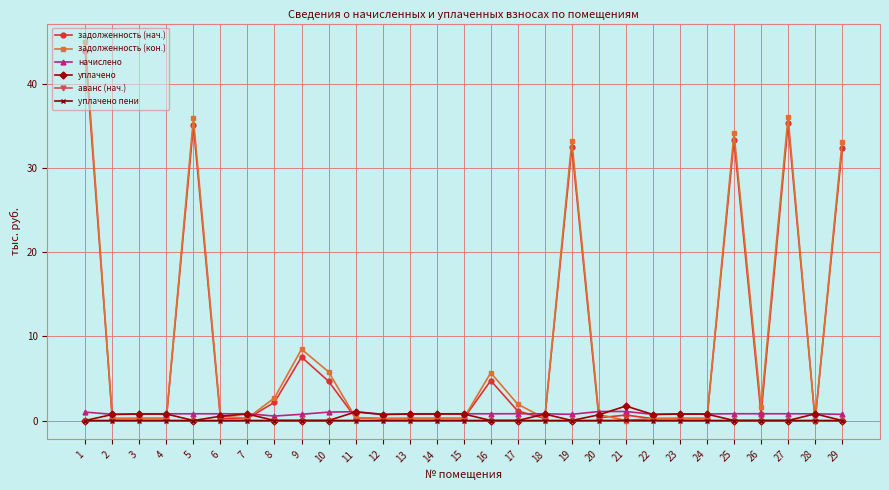

Which series has the largest range (max minus min)?

задолженность (кон.)